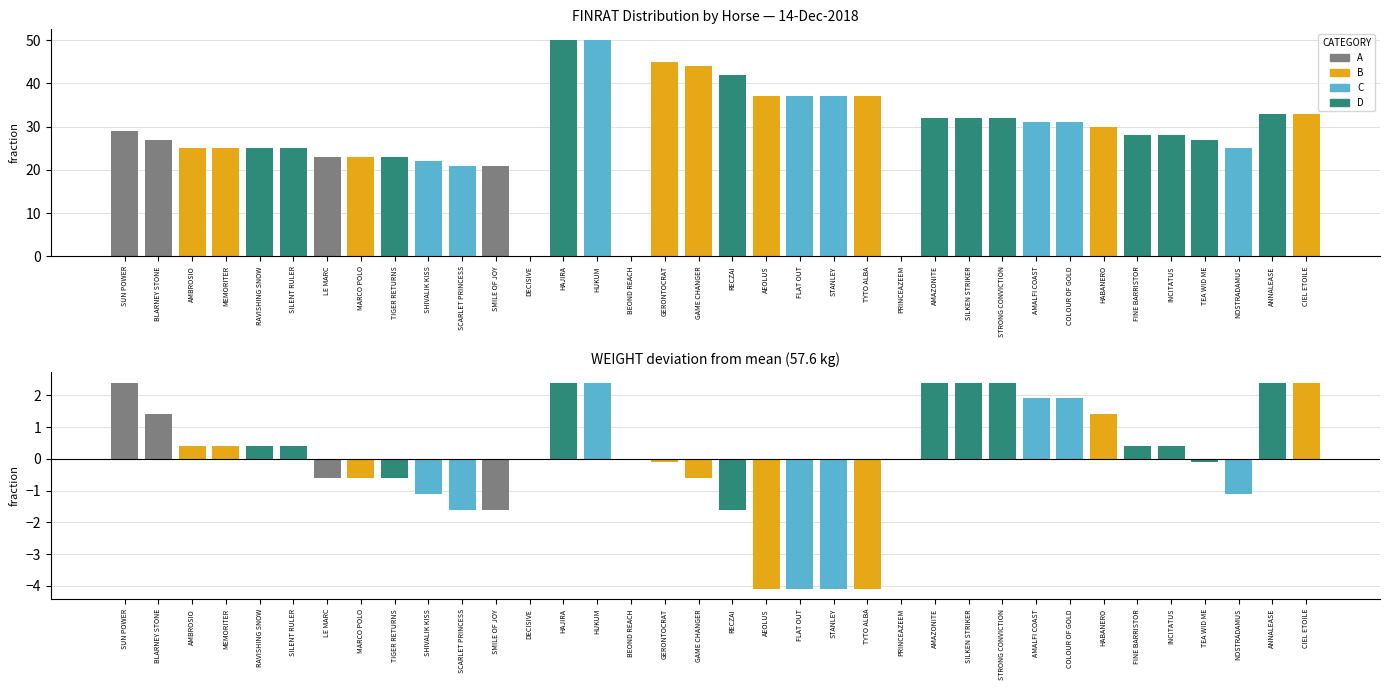

Count the number of categories in the chart.

36